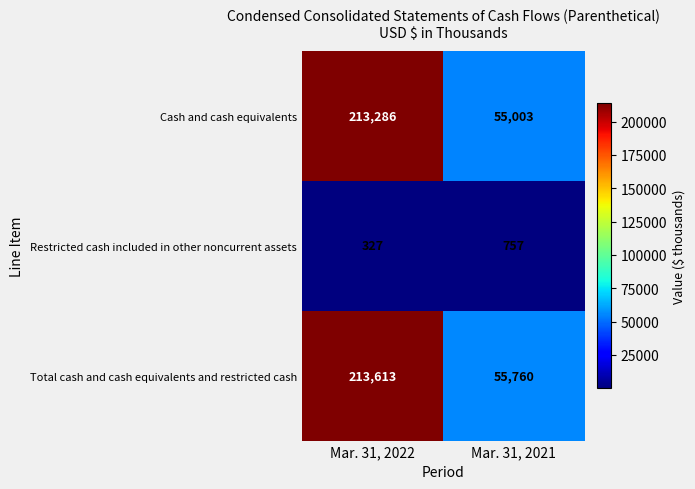

What is the spread (max minus min) of values at Mar. 31, 2022?

213286